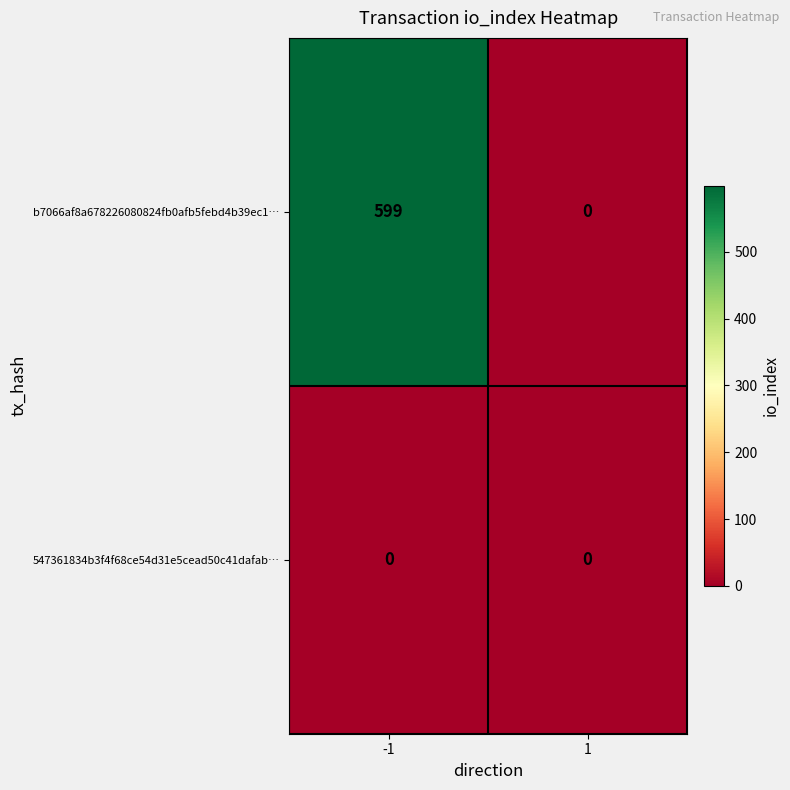

Rank the series by their maximum value, from lowest to highest.

547361834b3f4f68ce54d31e5cead50c41dafab…, b7066af8a678226080824fb0afb5febd4b39ec1…